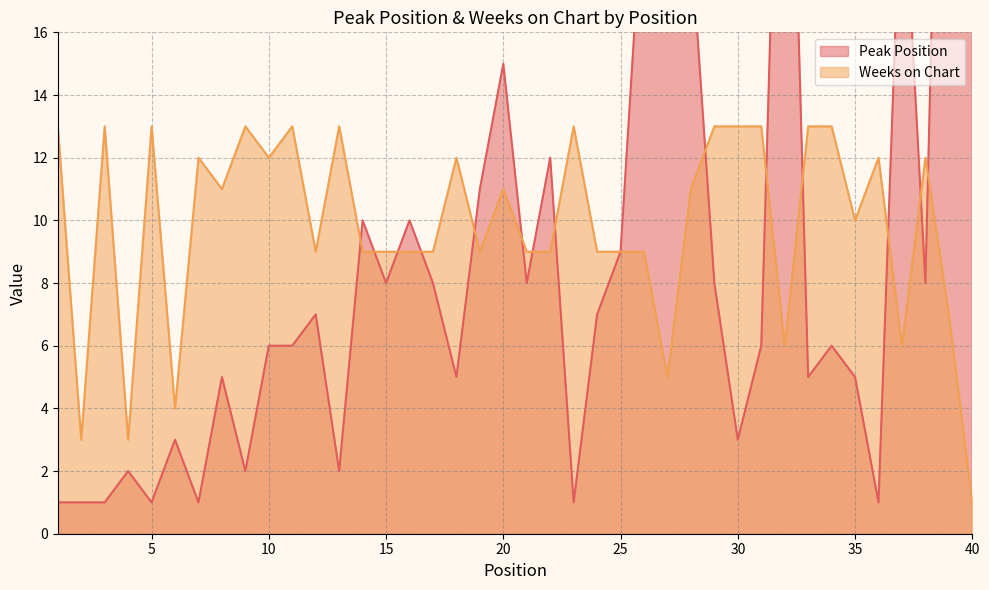

At 37, list the series in order from smallest to largest.

Weeks on Chart, Peak Position